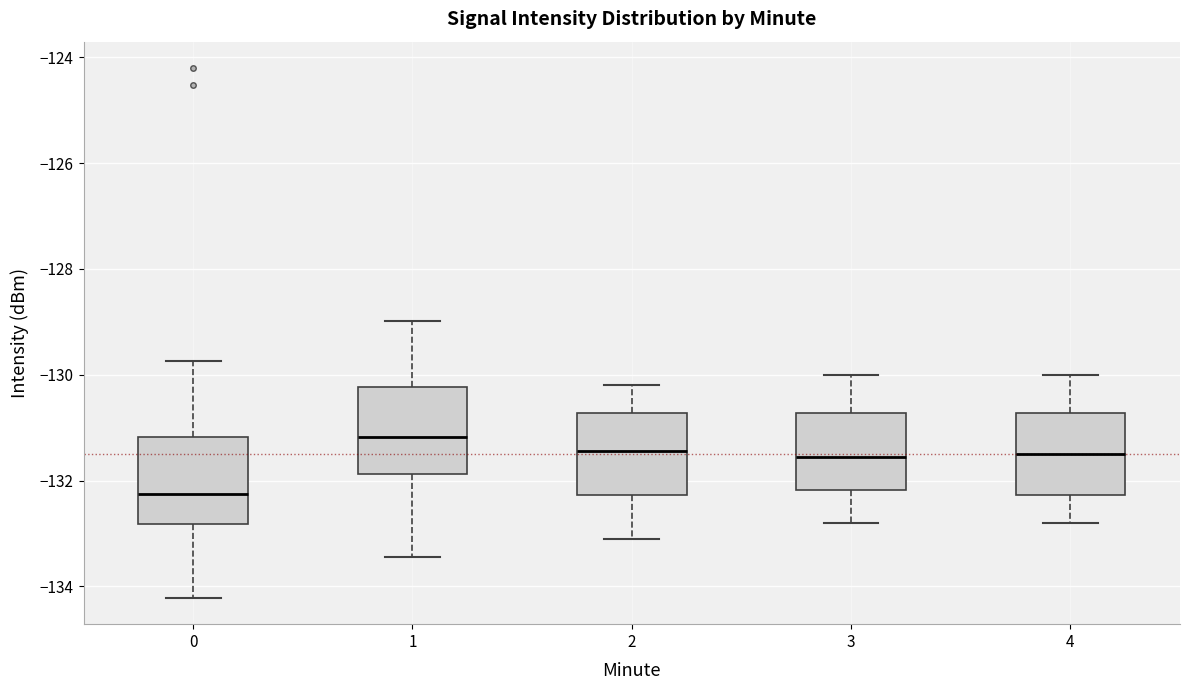

Reading left to right, transcribe this box plot: for each box, give where its median line is, the range the box spans, and where its two whiskers end, as read against the y-axis. The values are not printed on the chart, so give them approximately, as read against the axis.

0: median -132.2, box -132.8 to -131.2, whiskers -134.2 to -129.8
1: median -131.2, box -131.8 to -130.2, whiskers -133.4 to -129.0
2: median -131.4, box -132.2 to -130.8, whiskers -133.0 to -130.2
3: median -131.6, box -132.2 to -130.8, whiskers -132.8 to -130.0
4: median -131.4, box -132.2 to -130.8, whiskers -132.8 to -130.0